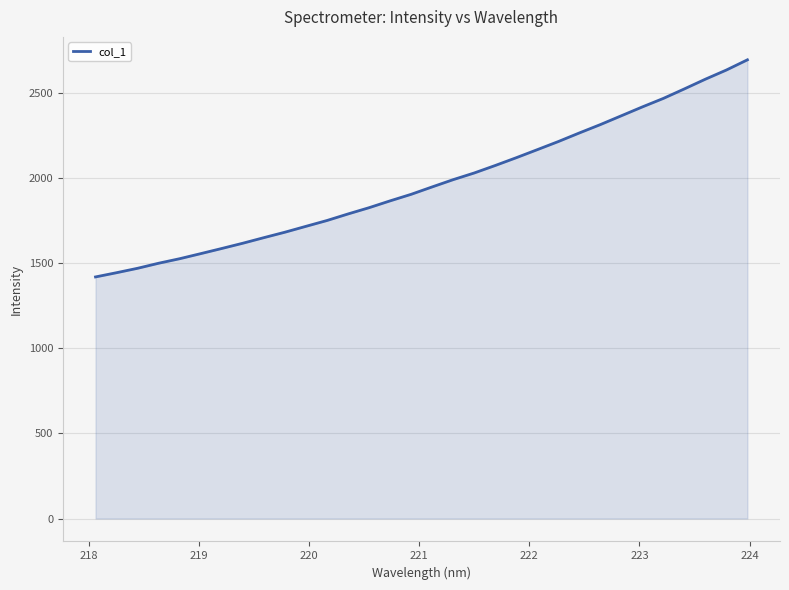

What is the difference between the maximum and minimum values?

1275.6